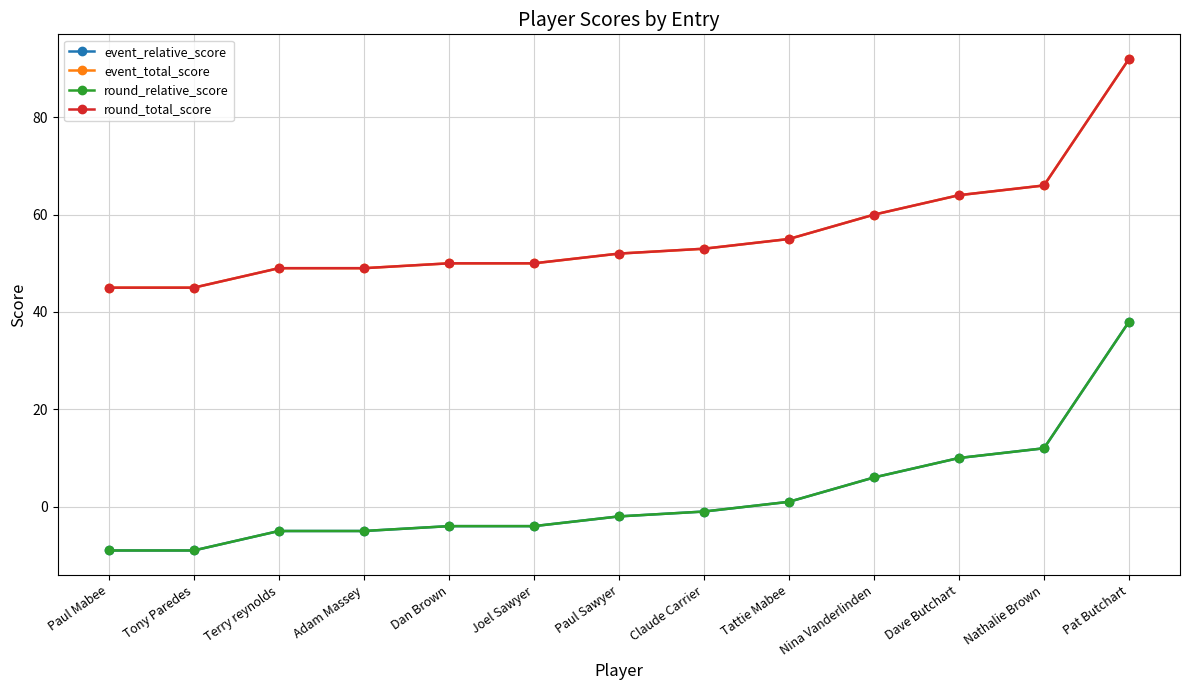

Is this an area chart (filled region under the line)?

No